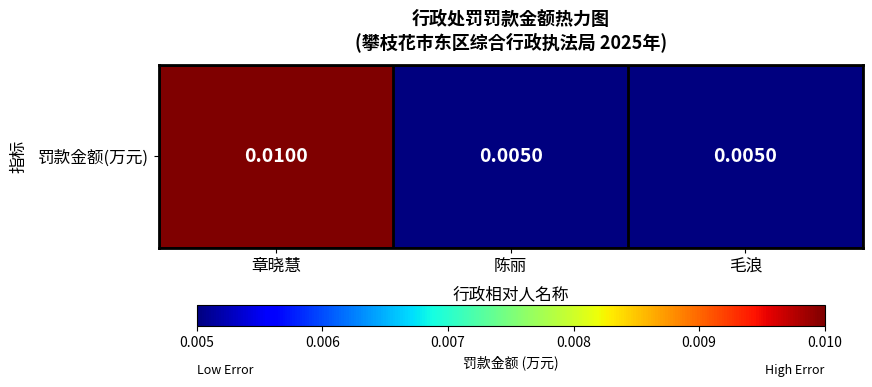

Rank the categories by value from highest to lowest.

章晓慧, 陈丽, 毛浪